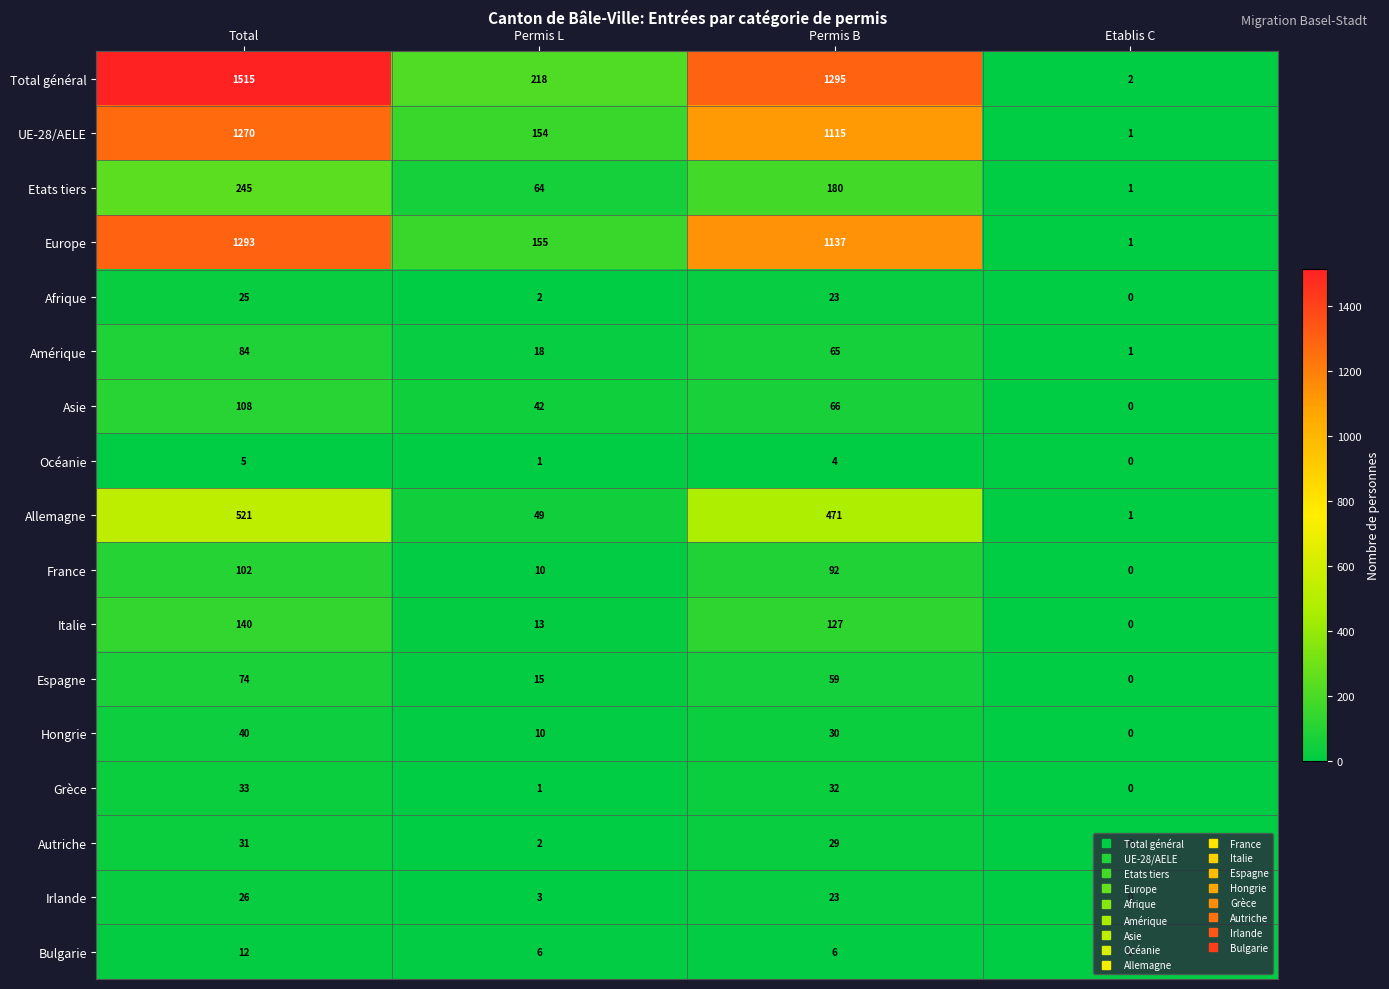

What is the average value of the Autriche series?

16